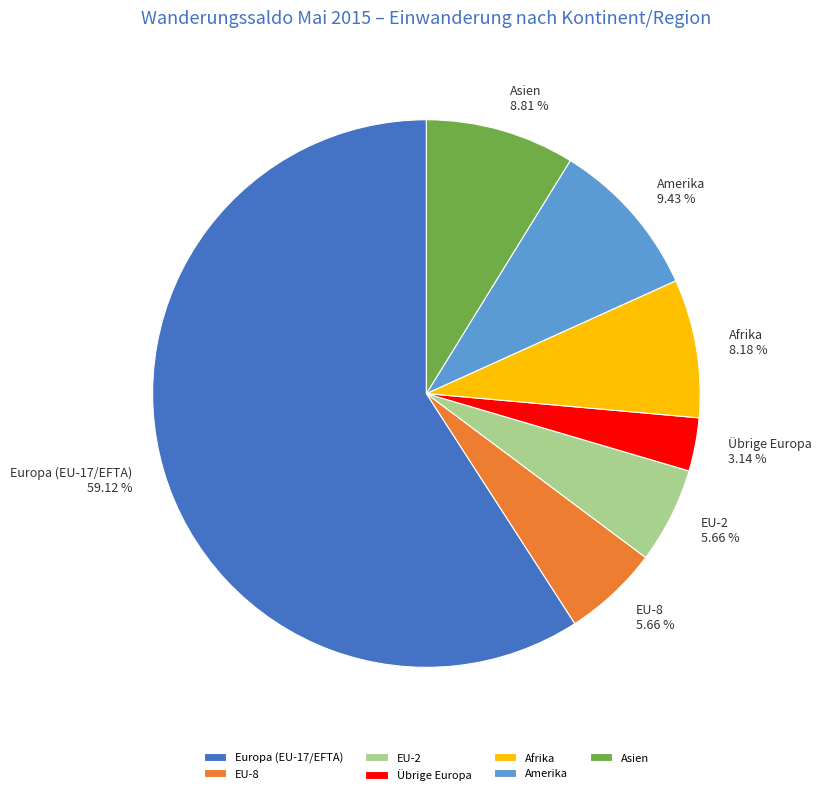

How many segments does this pie chart have?

7